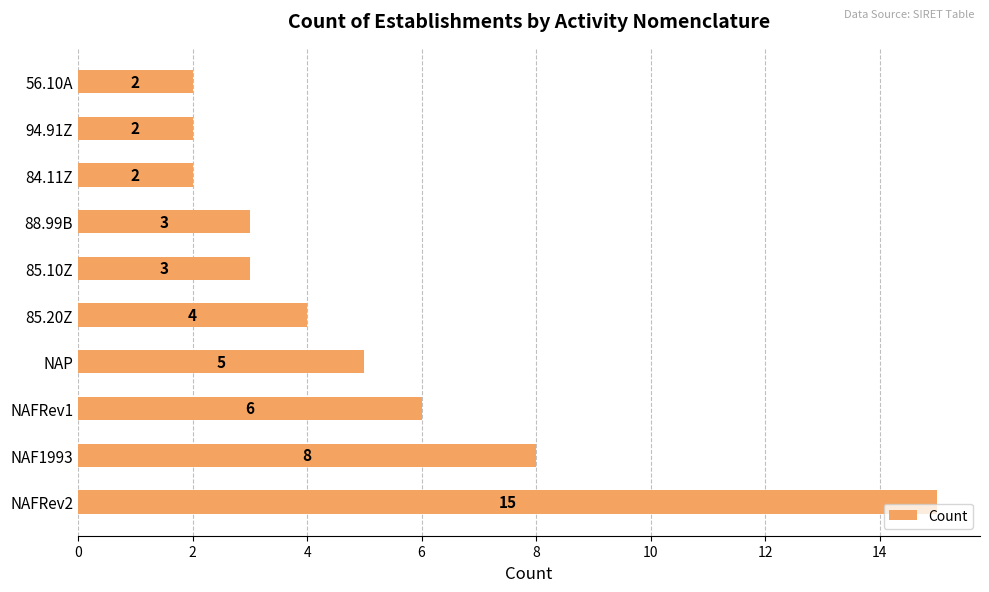

Approximately how many times larger is the value at 56.10A compared to 85.20Z?

0.5